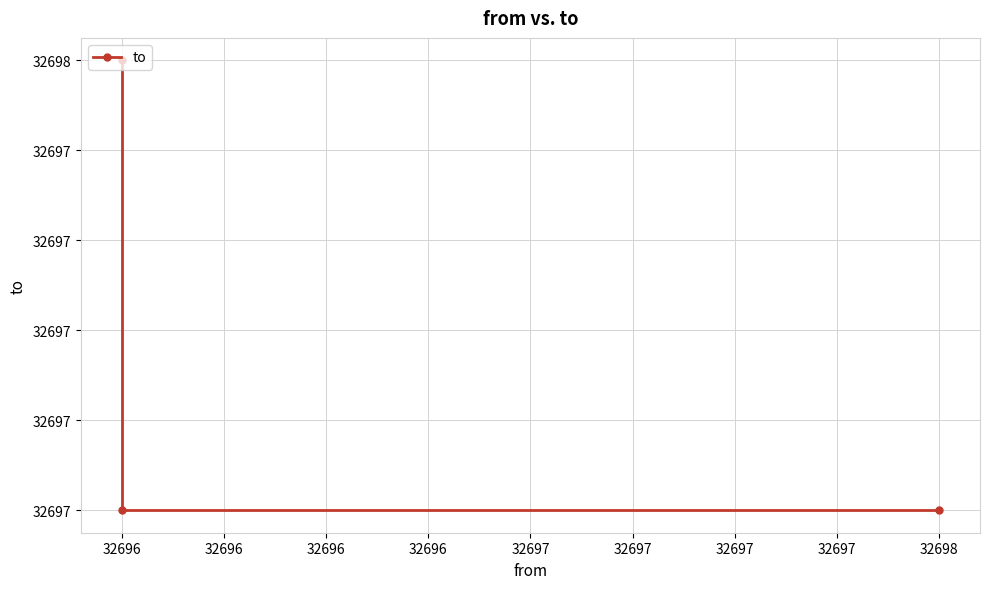

What is the minimum value shown in the chart?

32697